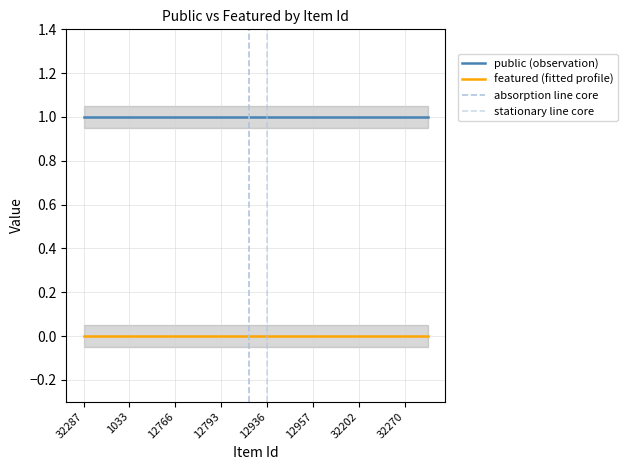

Is it true that public equals 2 at 12767?

False